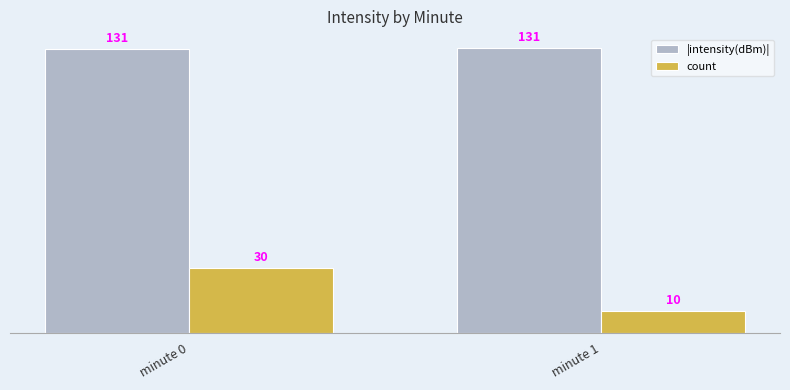

What is the total value across all series at minute 1?

140.8